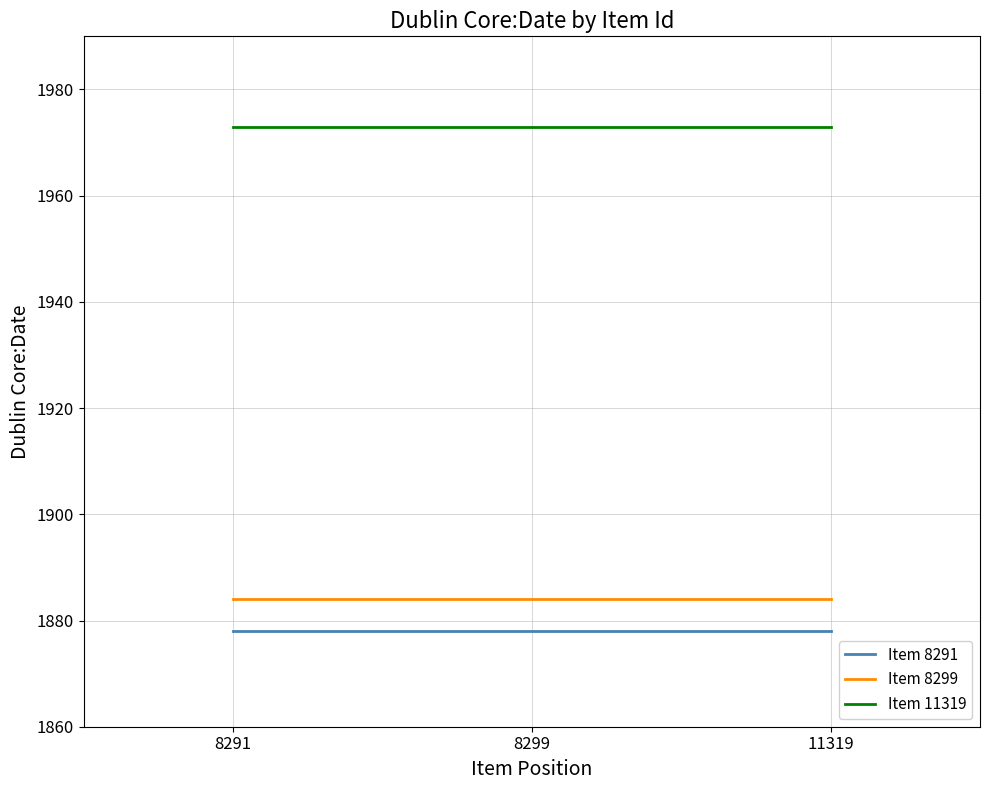

What is the difference between the highest and lowest values at 8299?

95